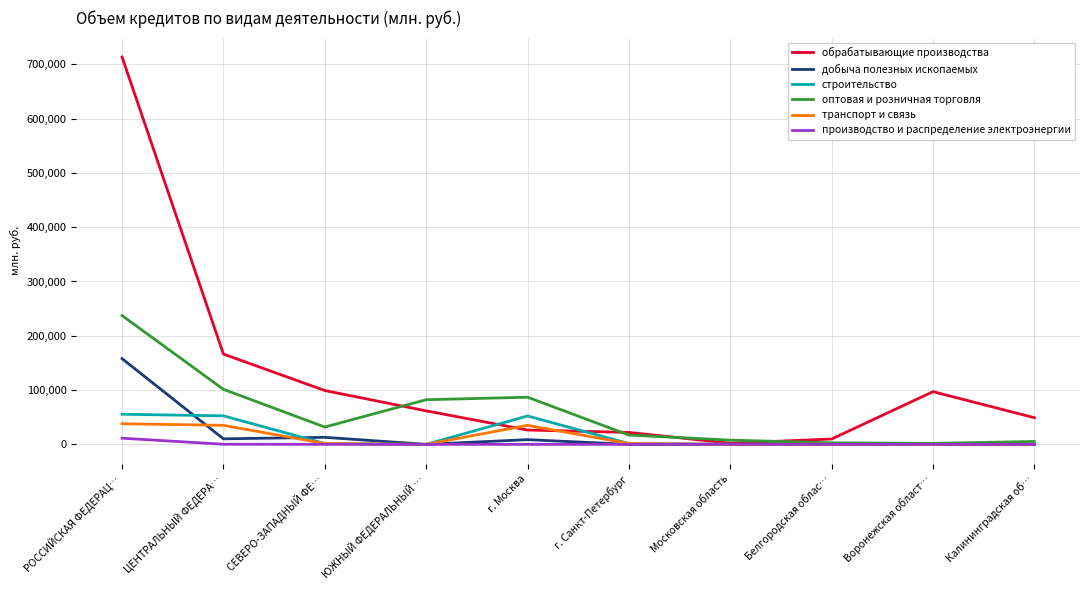

Between РОССИЙСКАЯ ФЕДЕРАЦ… and Белгородская облас…, which series saw the biggest shift?

обрабатывающие производства